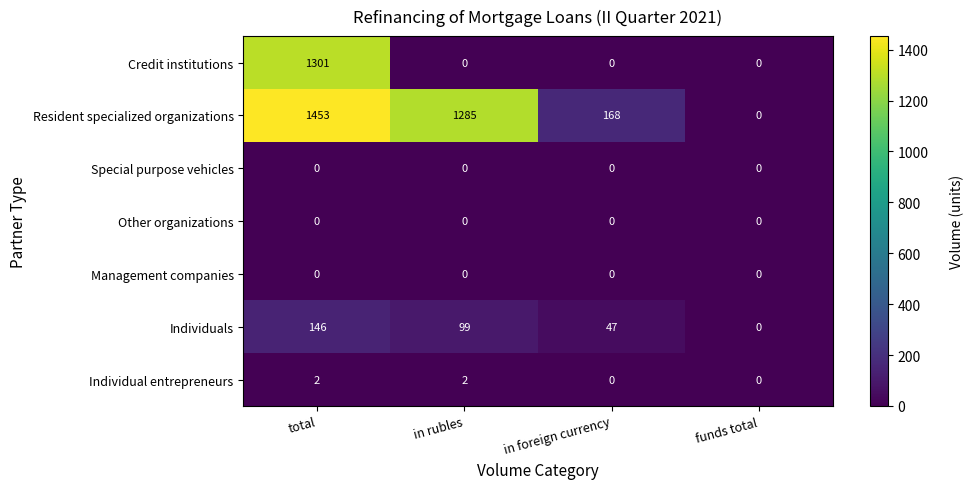

The value of row_6 at total is 2. True or false?

True